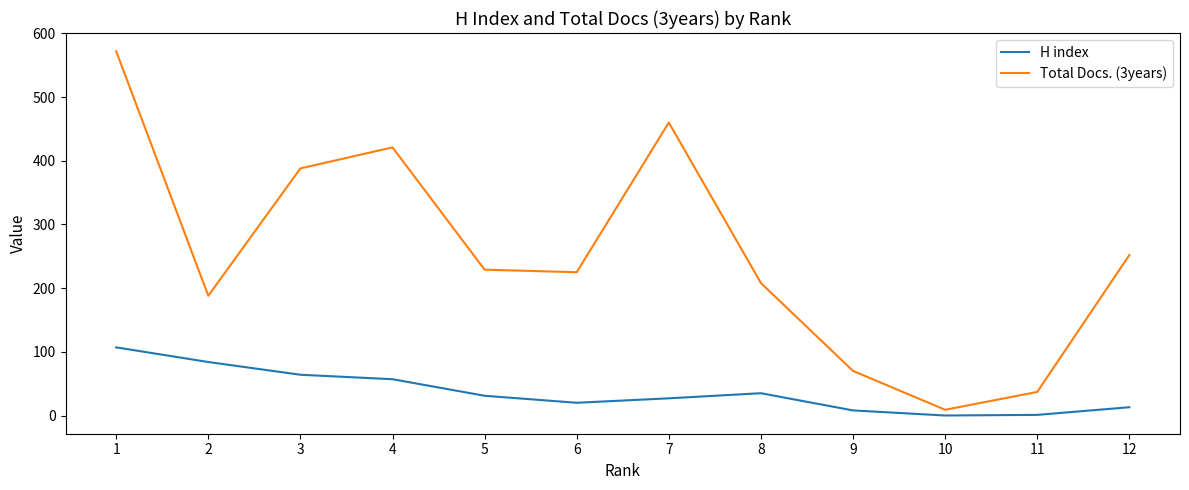

What are all the series names shown in the legend?

H index, Total Docs. (3years)